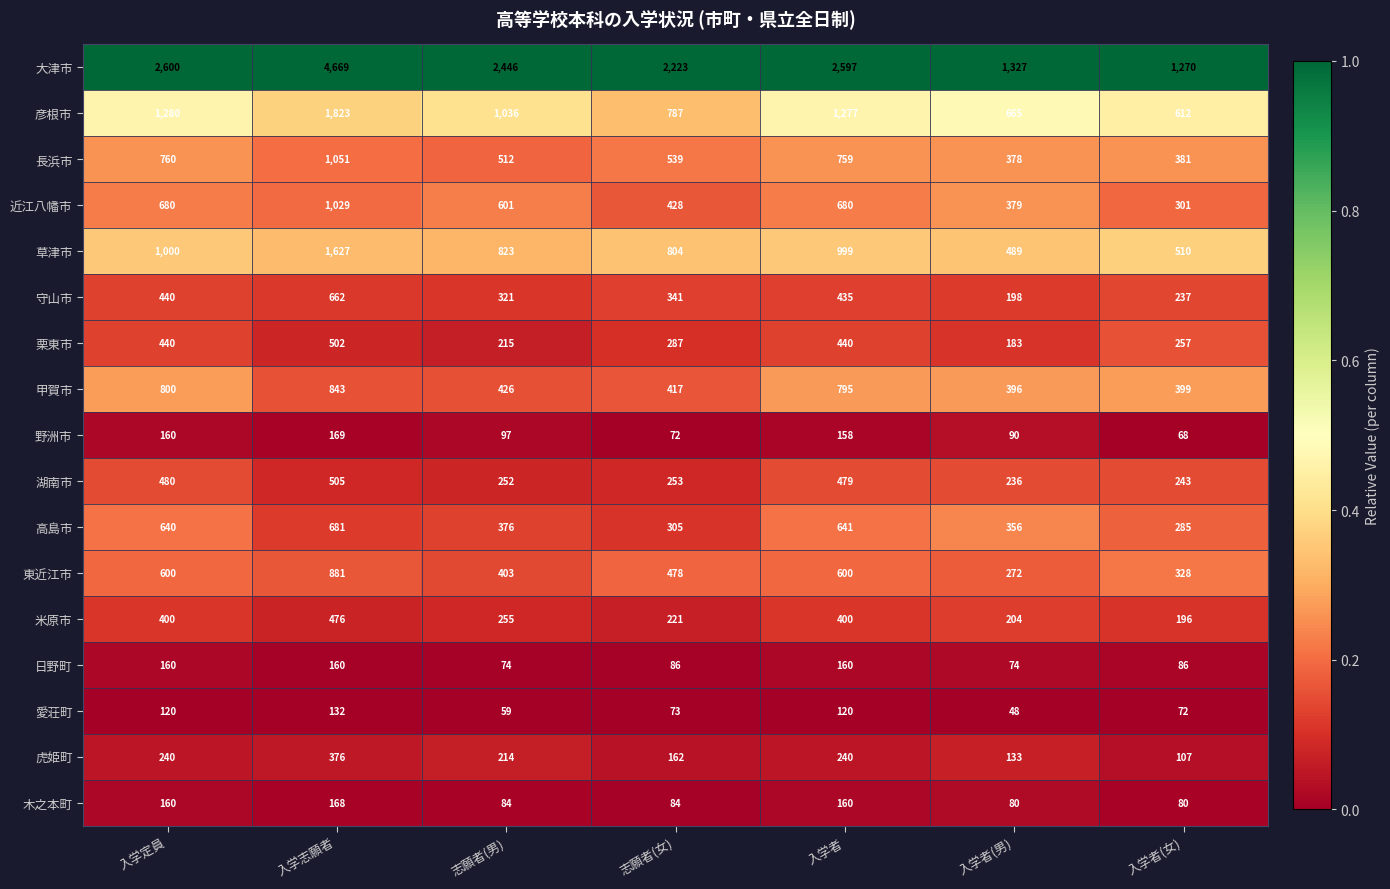

Rank the series at 志願者(女) from highest to lowest value.

大津市, 草津市, 彦根市, 長浜市, 東近江市, 近江八幡市, 甲賀市, 守山市, 高島市, 栗東市, 湖南市, 米原市, 虎姫町, 日野町, 木之本町, 愛荘町, 野洲市